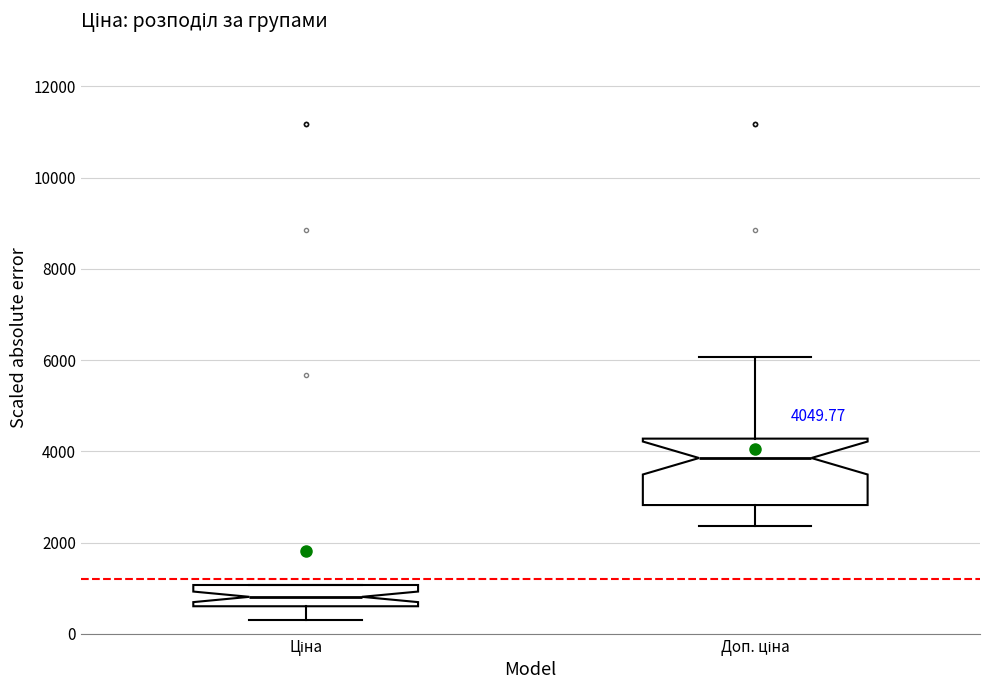

Which box's median line is the lowest?

Ціна